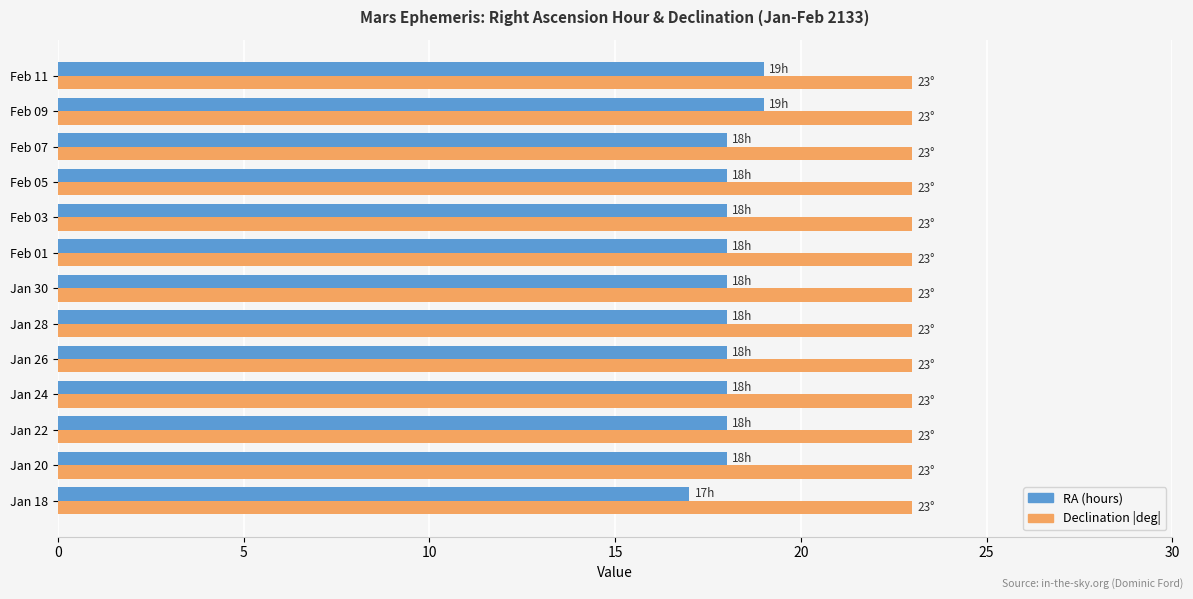

List the series in order of their overall mean, highest first.

Declination |deg|, RA (hours)